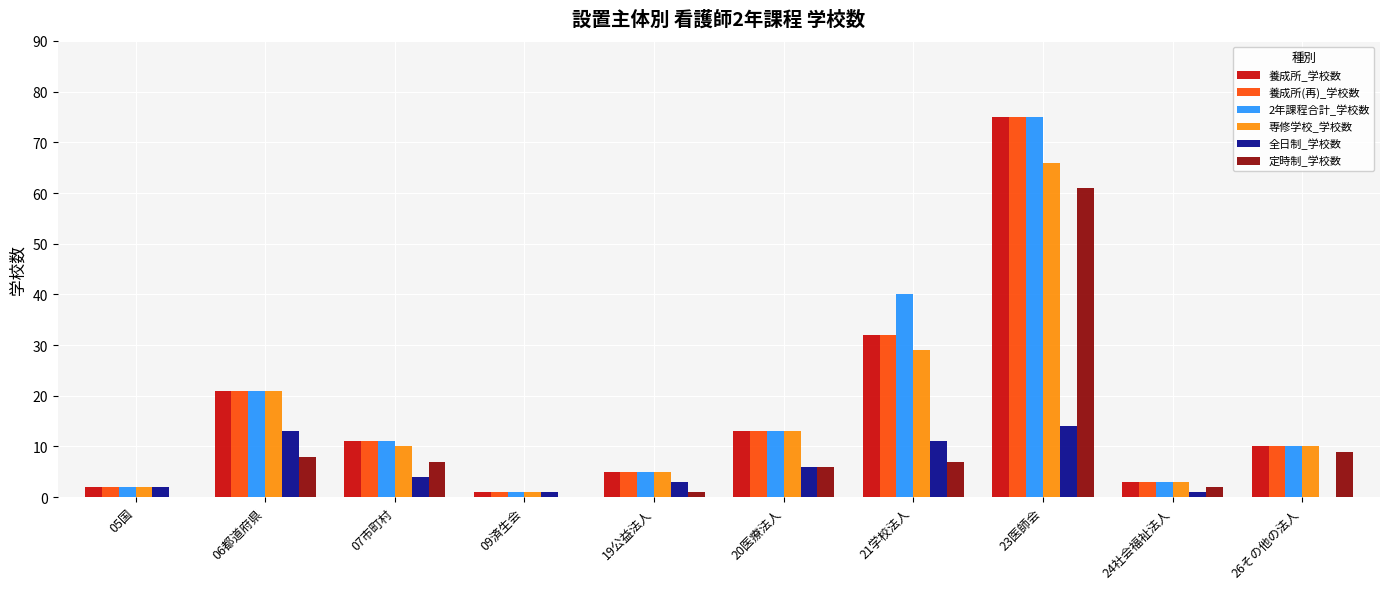

What is the sum of all 定時制_学校数 values?

101